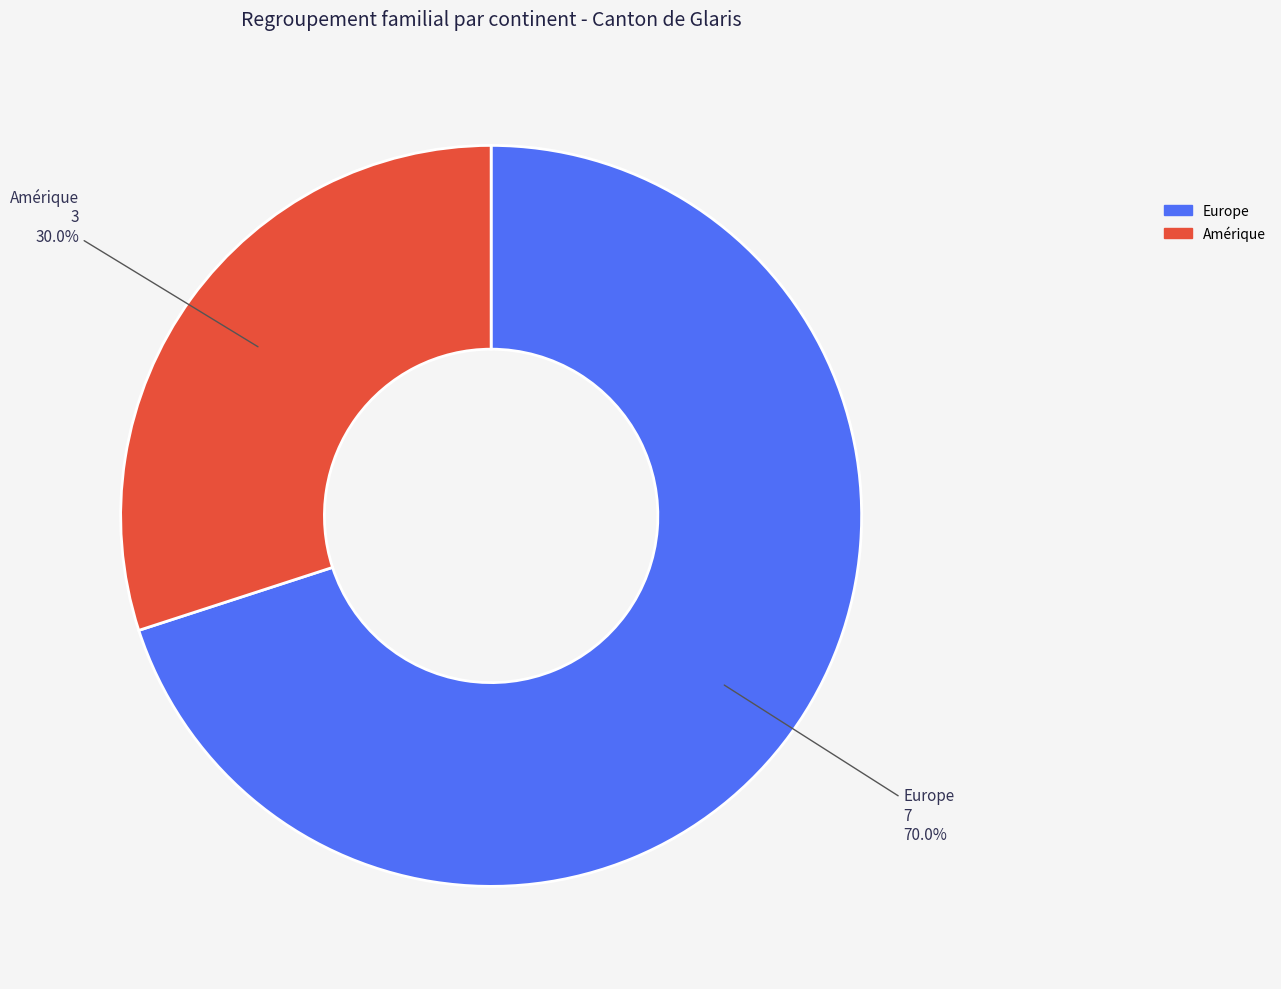

Count the number of slices in the pie.

2